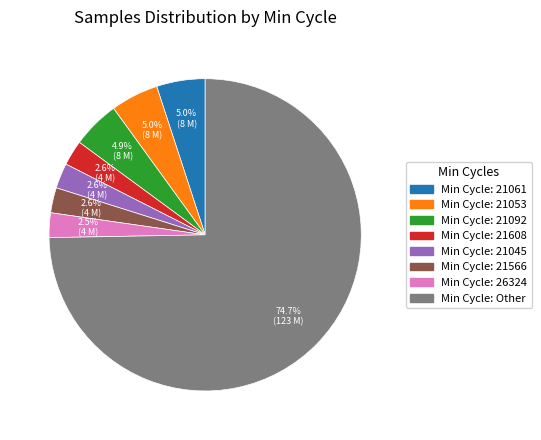

How many slices are in this pie chart?

8